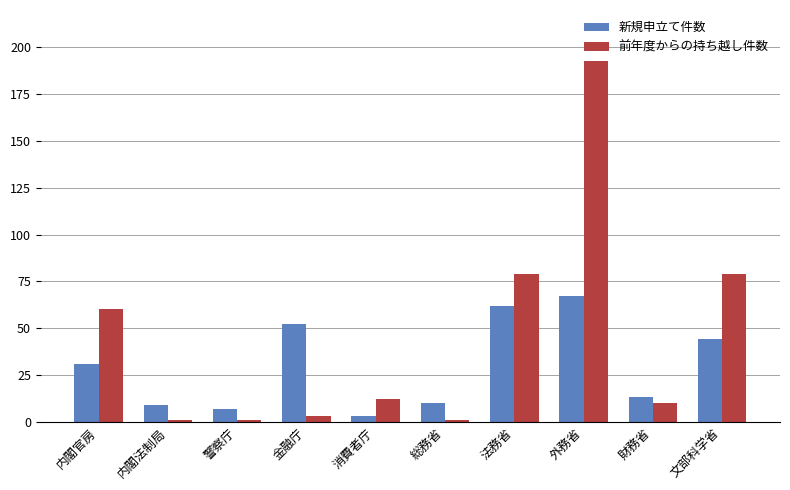

Reading left to right, transcribe all the data shown in this chart.

新規申立て件数: 内閣官房=31	内閣法制局=9	警察庁=7	金融庁=52	消費者庁=3	総務省=10	法務省=62	外務省=67	財務省=13	文部科学省=44
前年度からの持ち越し件数: 内閣官房=60	内閣法制局=1	警察庁=1	金融庁=3	消費者庁=12	総務省=1	法務省=79	外務省=193	財務省=10	文部科学省=79